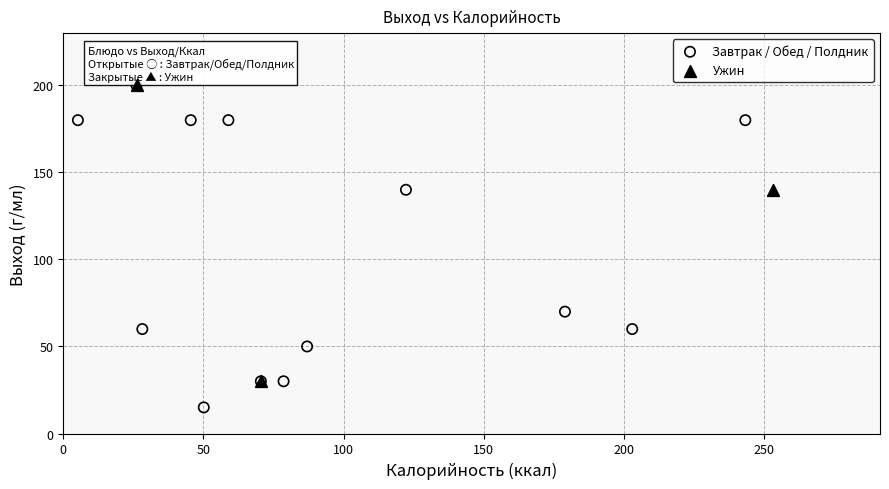

Which series contains the lowest Y value?

Завтрак / Обед / Полдник